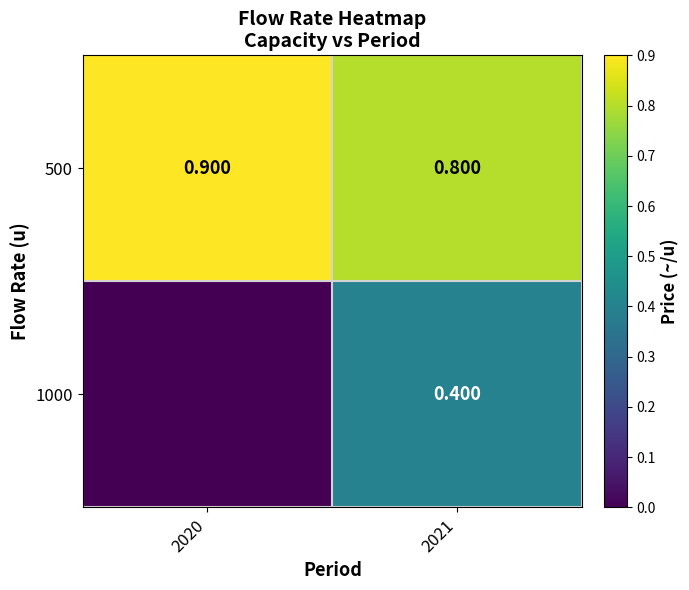

How many data points does each series have?

2